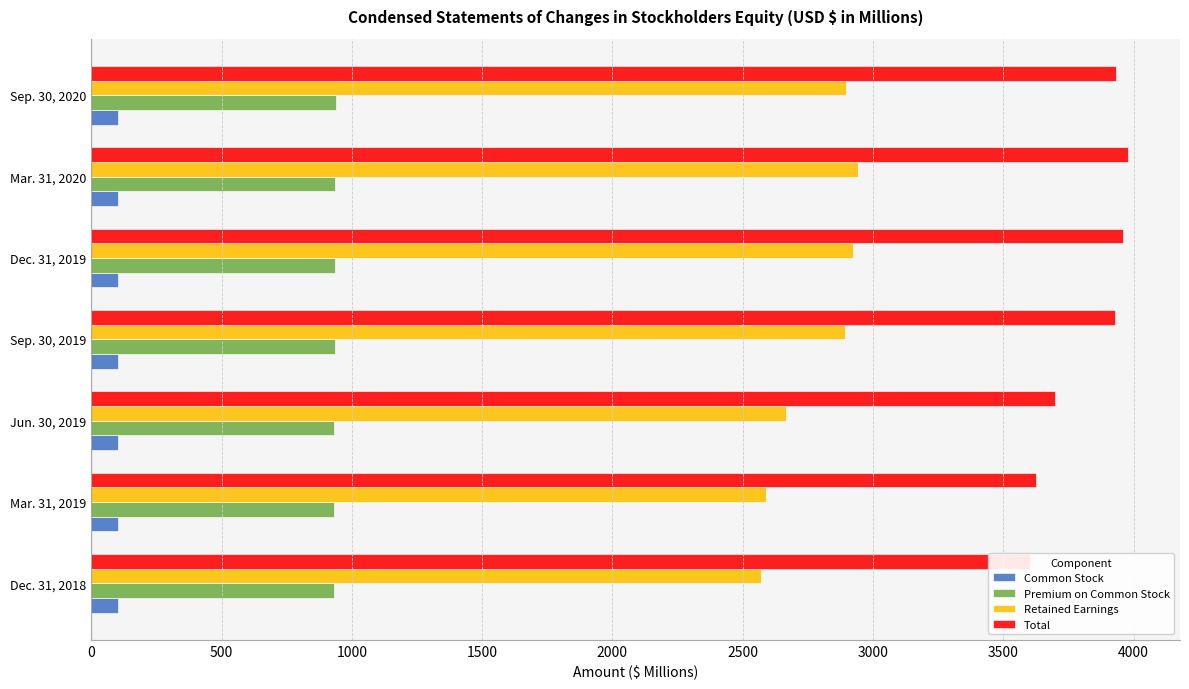

What is the value of the Total bar at the 3rd from the left?

3699.4